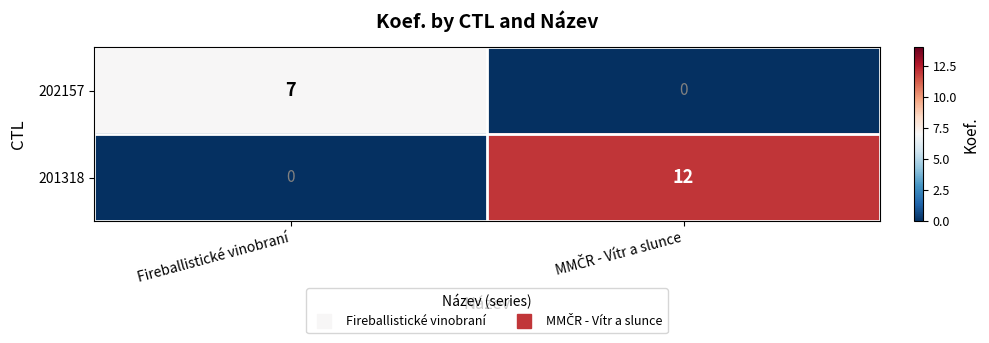

Reading left to right, extract all data points from this chart.

202157: 7	0
201318: 0	12